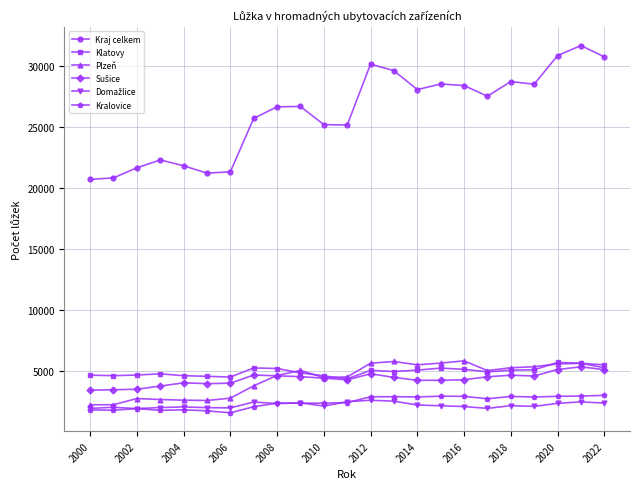

What is the maximum value shown in the chart?

31648